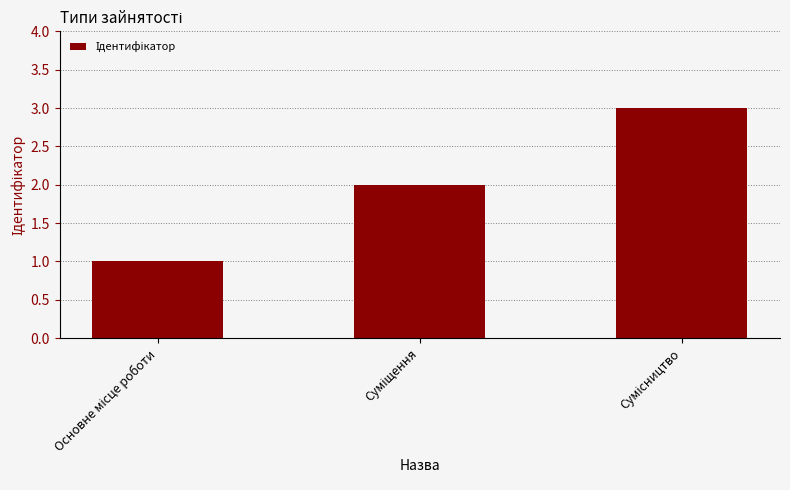

What is the value of the 3rd bar from the left?

3